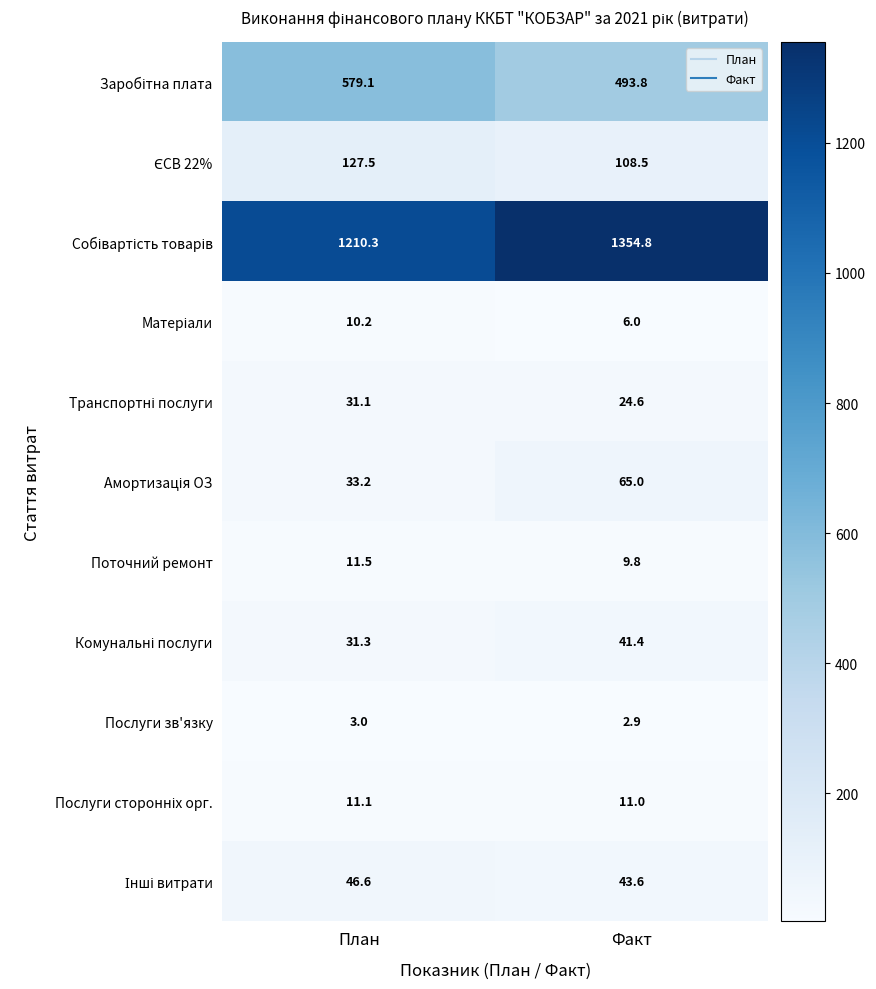

How many categories are shown in the chart?

2